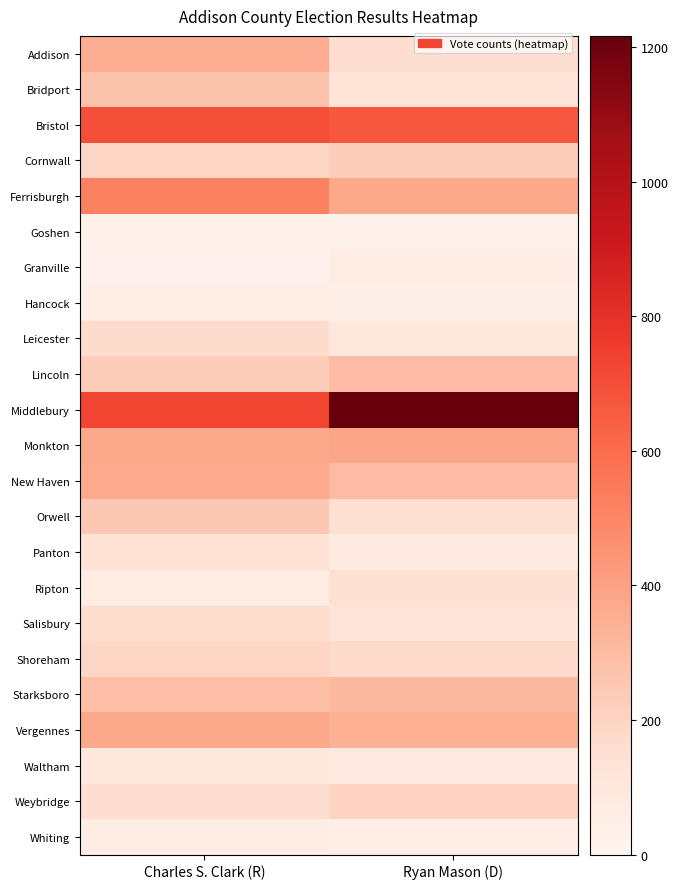

Rank the series at Ryan Mason (D) from lowest to highest value.

Goshen, Hancock, Whiting, Granville, Panton, Waltham, Leicester, Salisbury, Bridport, Ripton, Orwell, Addison, Shoreham, Weybridge, Cornwall, Lincoln, New Haven, Starksboro, Vergennes, Ferrisburgh, Monkton, Bristol, Middlebury